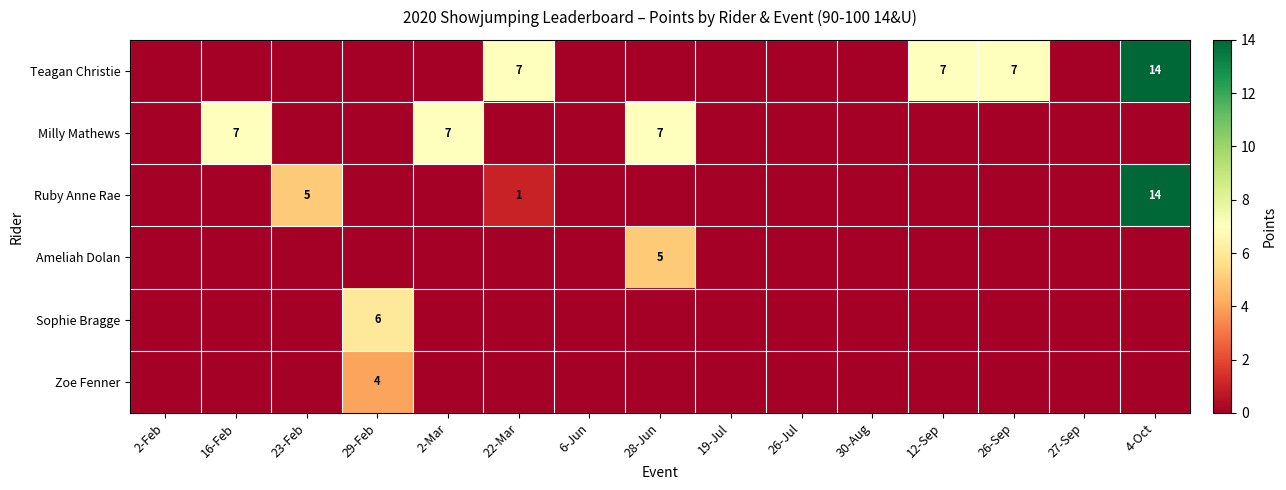

What is the total value across all series at 12-Sep?

7